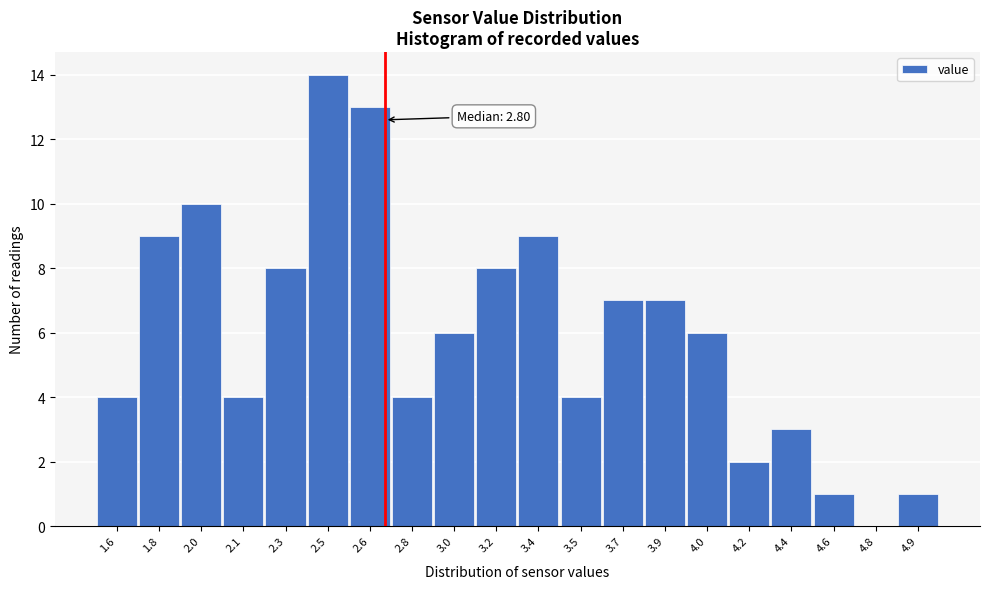

Reading left to right, transcribe all the data shown in this chart.

1.6=4	1.8=9	2.0=10	2.1=4	2.3=8	2.5=14	2.6=13	2.8=4	3.0=6	3.2=8	3.4=9	3.5=4	3.7=7	3.9=7	4.0=6	4.2=2	4.4=3	4.6=1	4.8=0	4.9=1